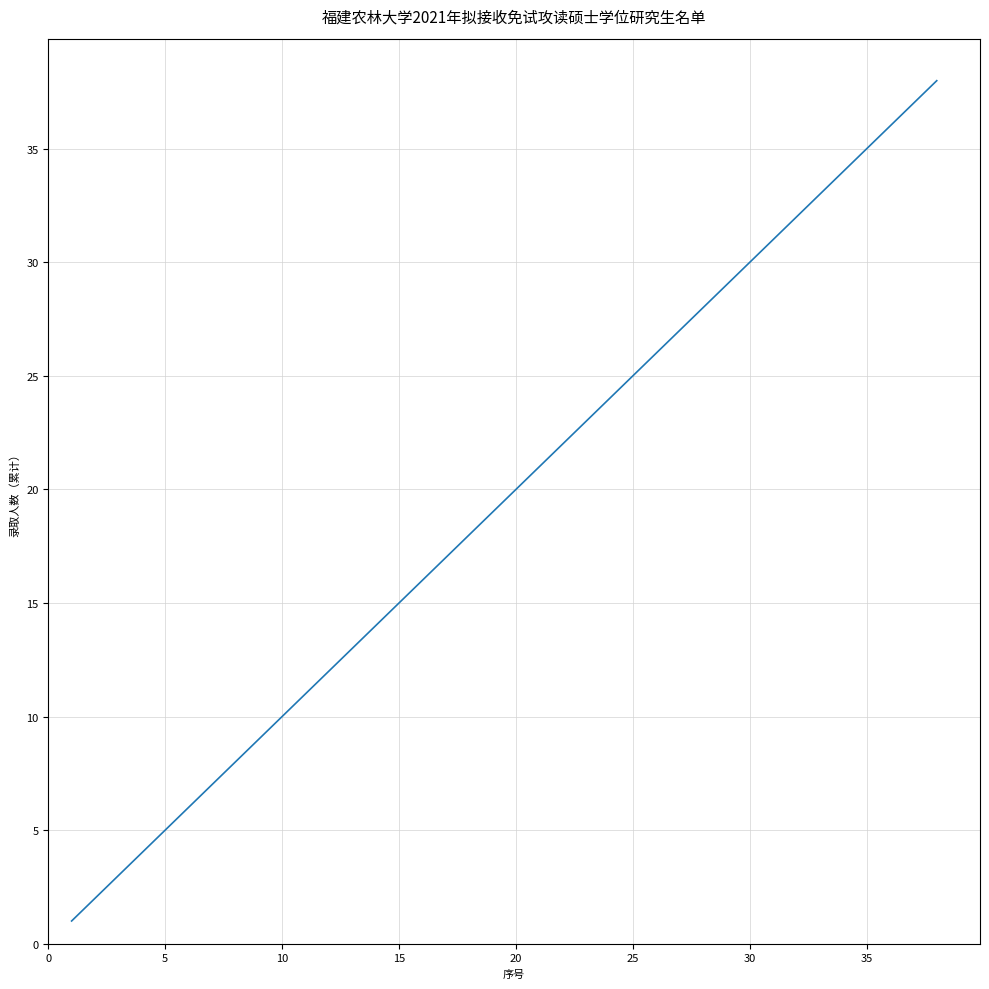

How many lines are shown in the chart?

1